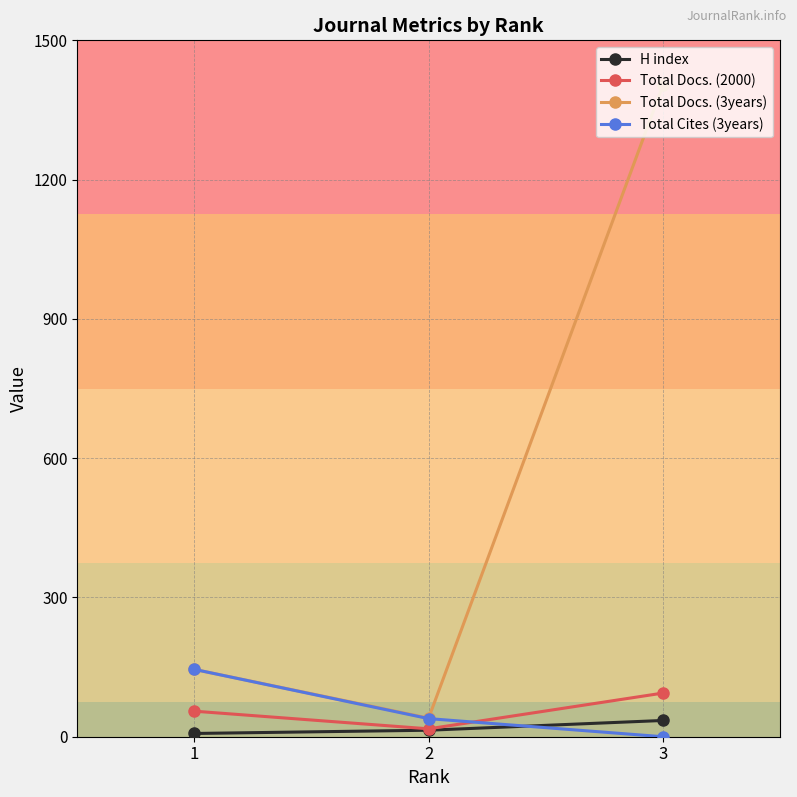

How many lines are shown in the chart?

4